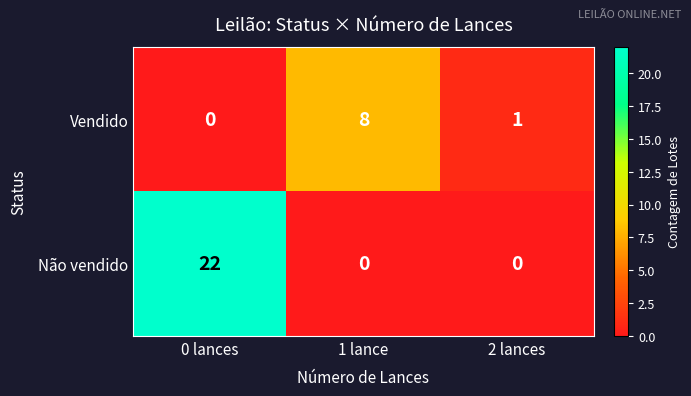

At which label does Vendido reach its minimum?

0 lances